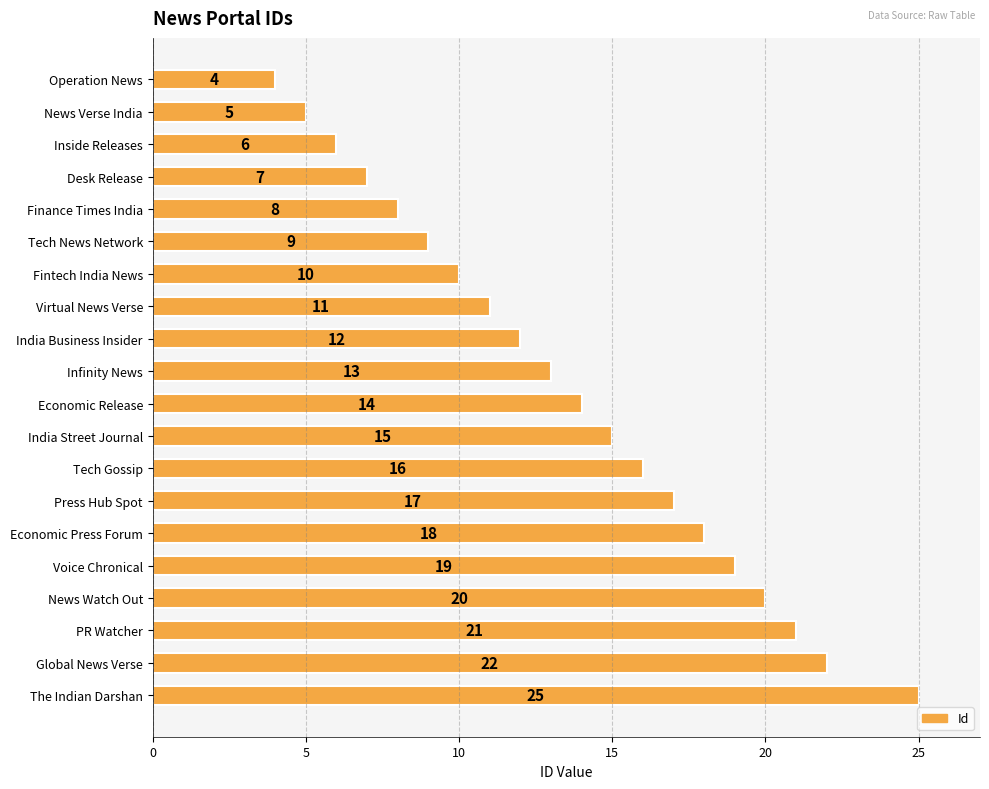

List the labels in order of value, smallest first.

Operation News, News Verse India, Inside Releases, Desk Release, Finance Times India, Tech News Network, Fintech India News, Virtual News Verse, India Business Insider, Infinity News, Economic Release, India Street Journal, Tech Gossip, Press Hub Spot, Economic Press Forum, Voice Chronical, News Watch Out, PR Watcher, Global News Verse, The Indian Darshan